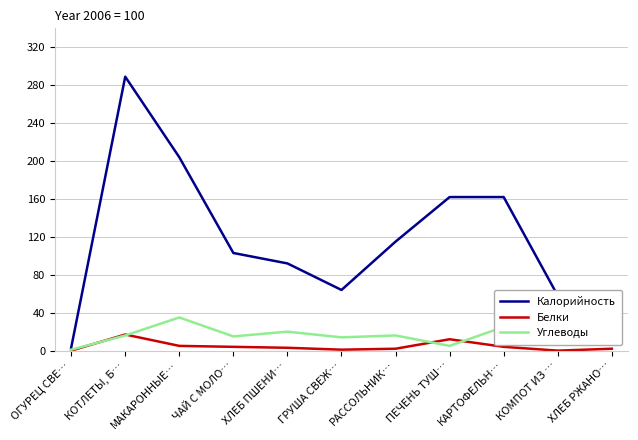

Which series changed the most between МАКАРОННЫЕ… and КОМПОТ ИЗ …?

Калорийность